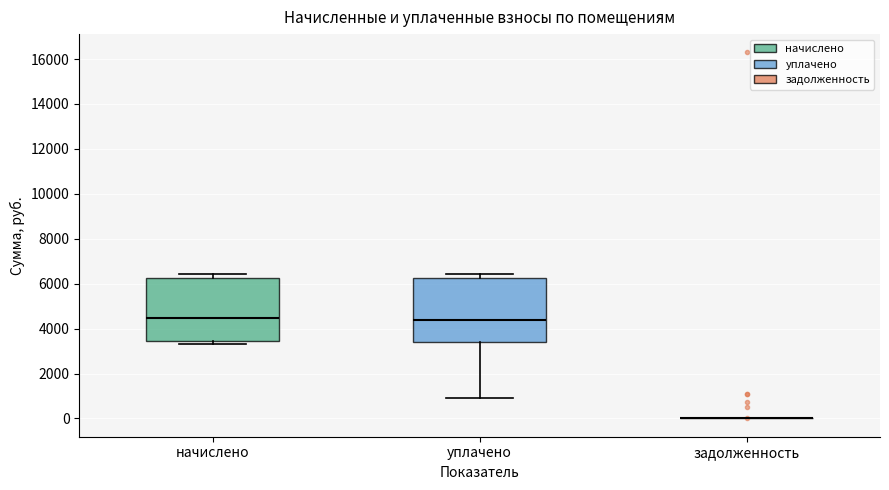

Reading left to right, read every box against the y-axis: the position of its median line, the range the box covers, and the ends of its whiskers. The values are not printed on the chart, so give them approximately, as read against the axis.

начислено: median 4400, box 3400 to 6200, whiskers 3400 (just below the box's lower edge) to 6400
уплачено: median 4400, box 3400 to 6200, whiskers 1000 to 6400
задолженность: box collapsed to a line at 0, whiskers 0 to 0